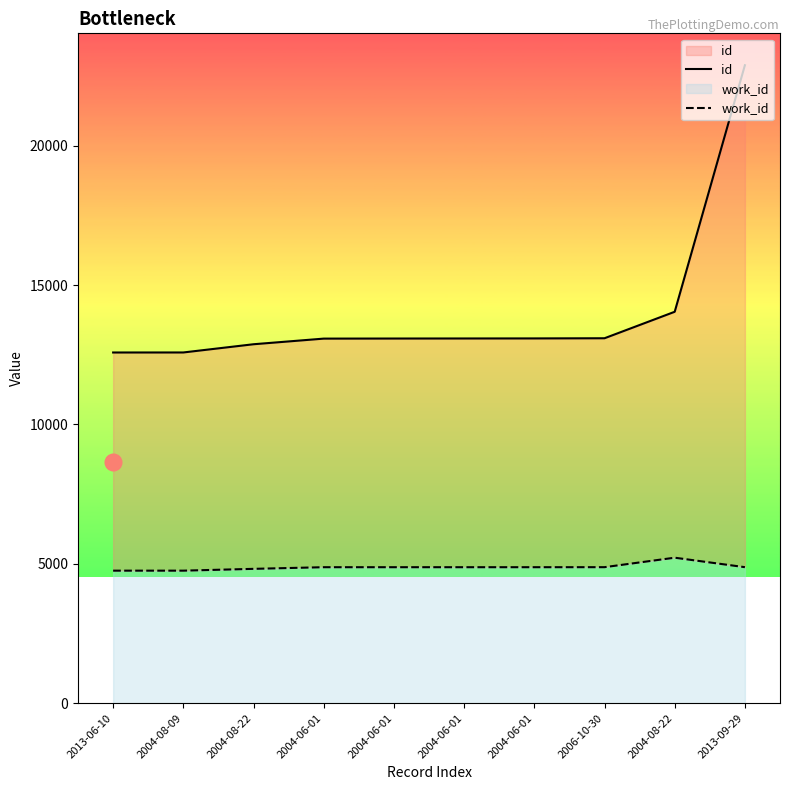

What is the spread (max minus min) of values at 2004-06-01?

8201